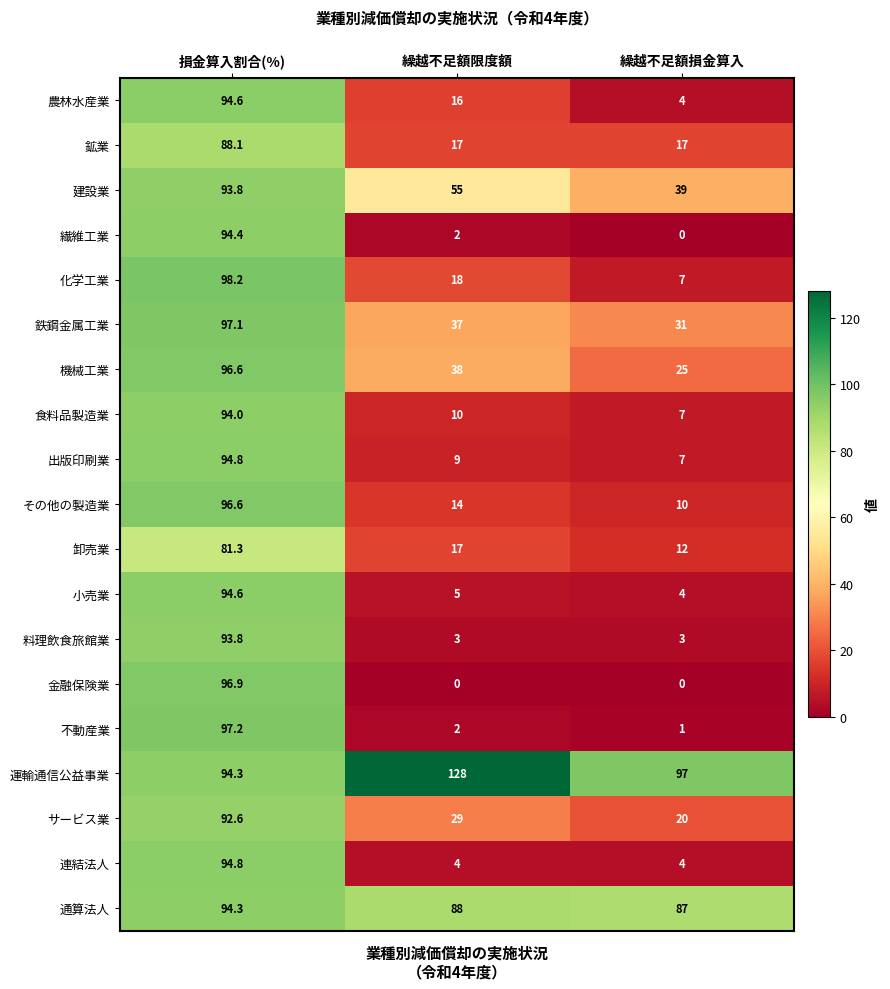

What is the sum of the 料理飲食旅館業 values at 繰越不足額限度額 and 繰越不足額損金算入?

6.0